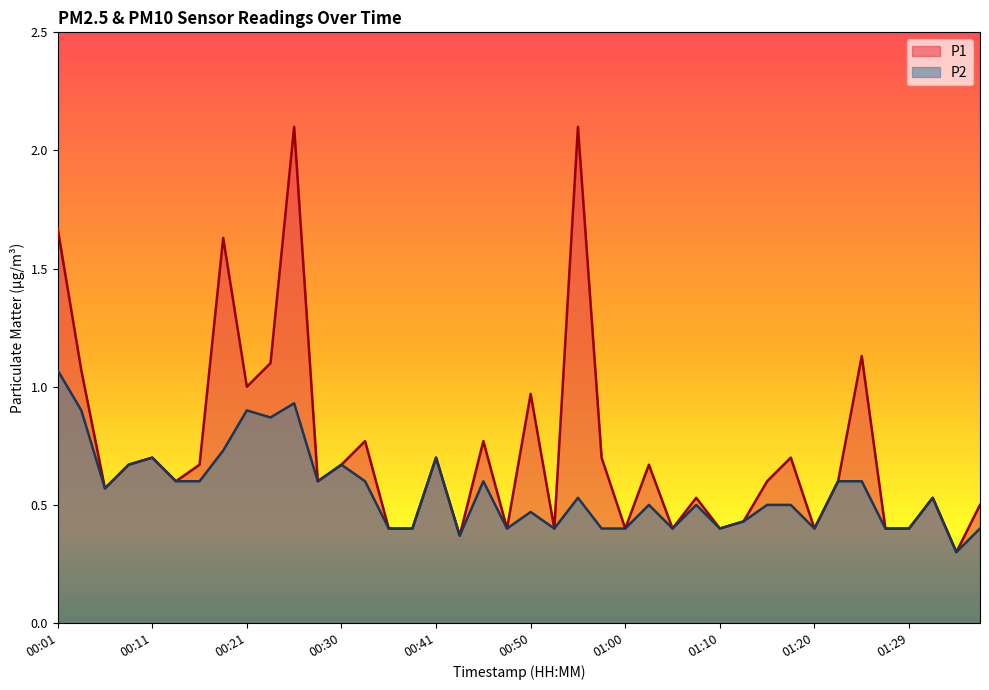

Does the chart have visible grid lines?

No